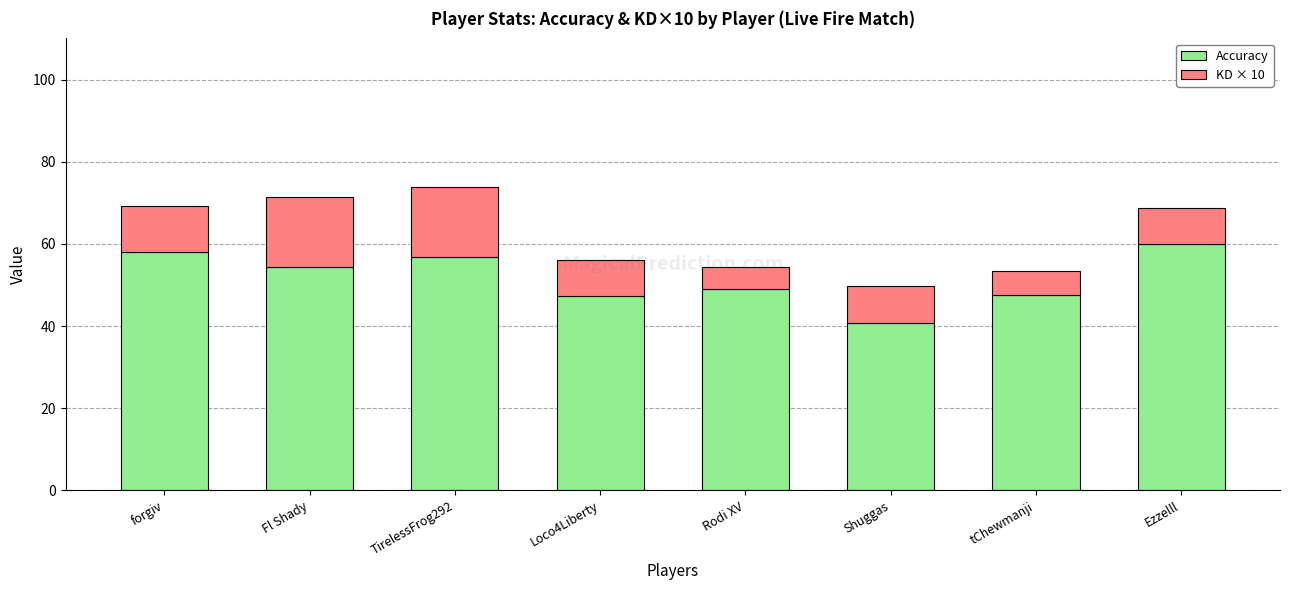

What is the sum of the Accuracy values at Fl Shady and Ezzelll?

114.5